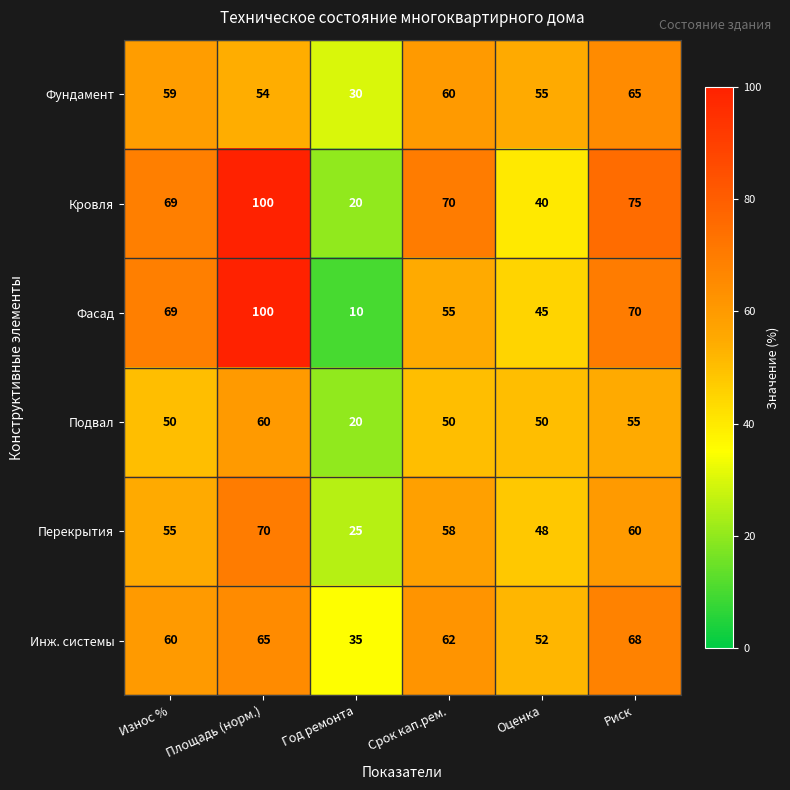

What is the lowest value of the Фасад series?

10